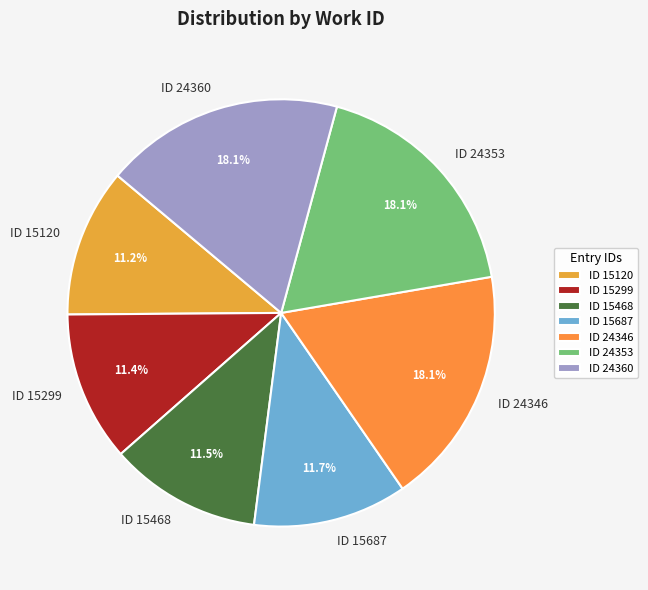

Is it true that ID 24360 is 10% of the pie?

False